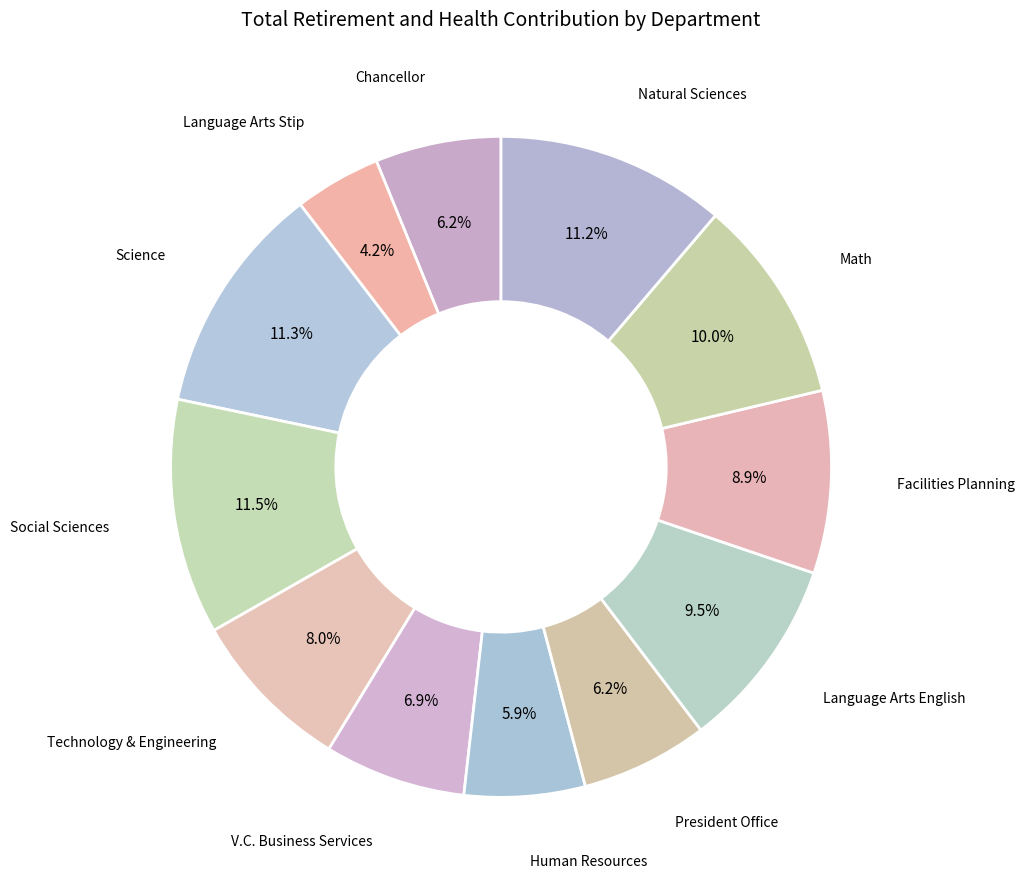

How many segments does this pie chart have?

12